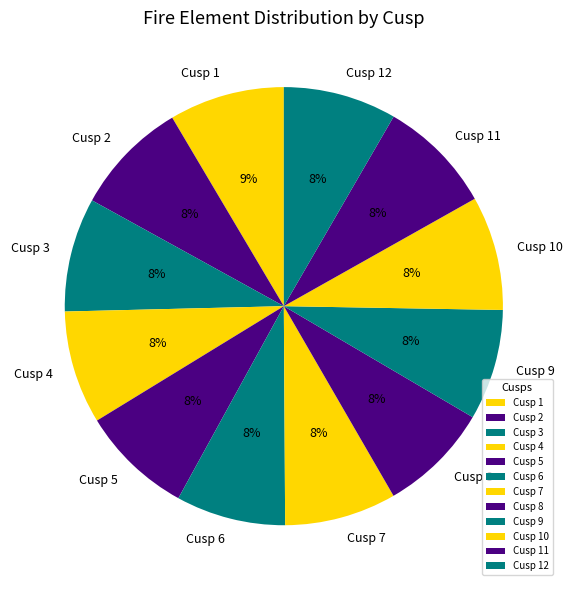

To the nearest percent, what portion does Cusp 6 represent?

8%